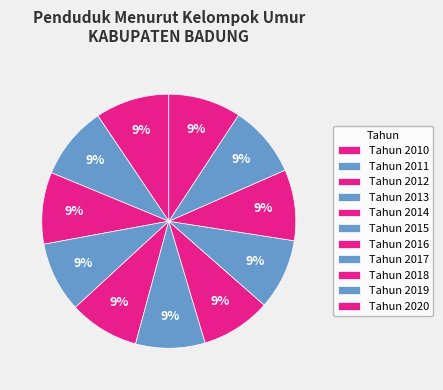

What is the ratio of the value at Tahun 2019 to the value at Tahun 2018?

1.0